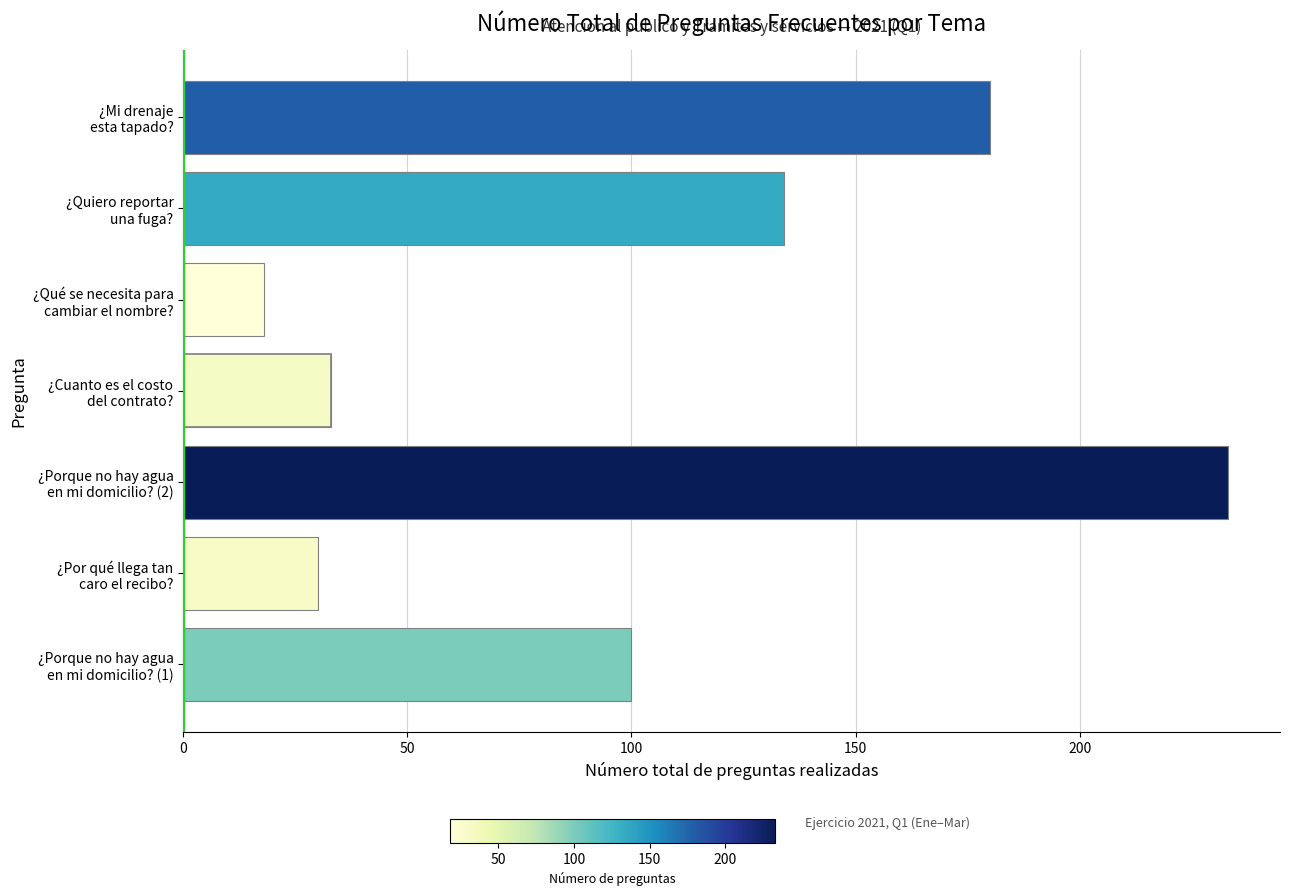

The value at ¿Porque no hay agua en mi domicilio? (1) is 56. True or false?

False